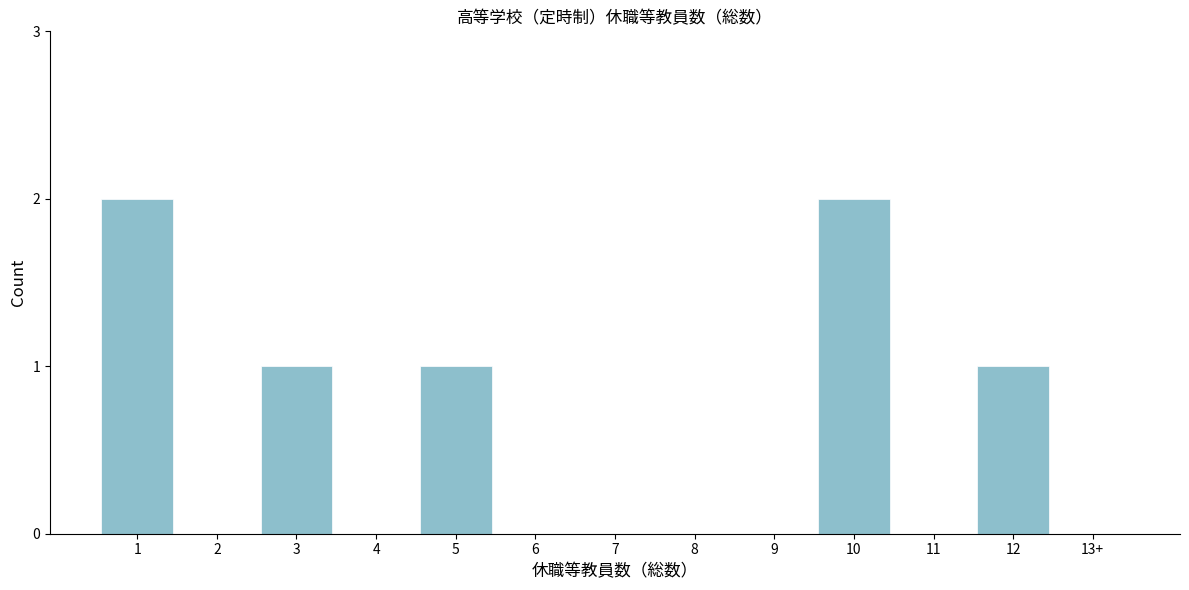

Reading left to right, what are all the values shown in this chart?

1=2	2=0	3=1	4=0	5=1	6=0	7=0	8=0	9=0	10=2	11=0	12=1	13+=0